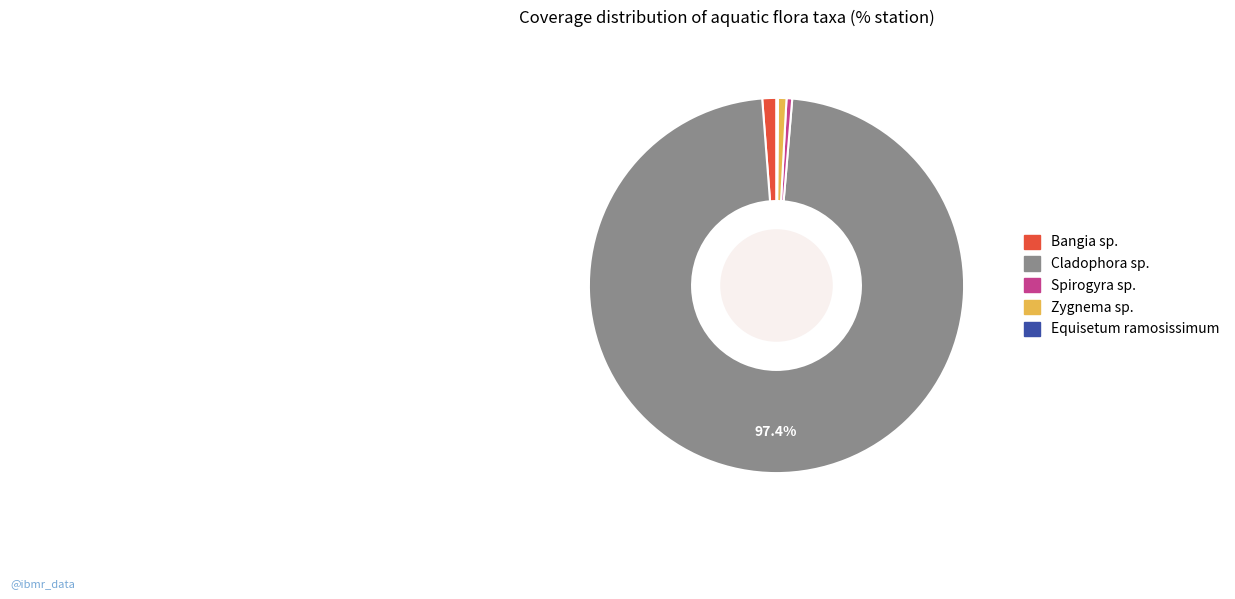

Is it true that Cladophora sp. is 97% of the pie?

True